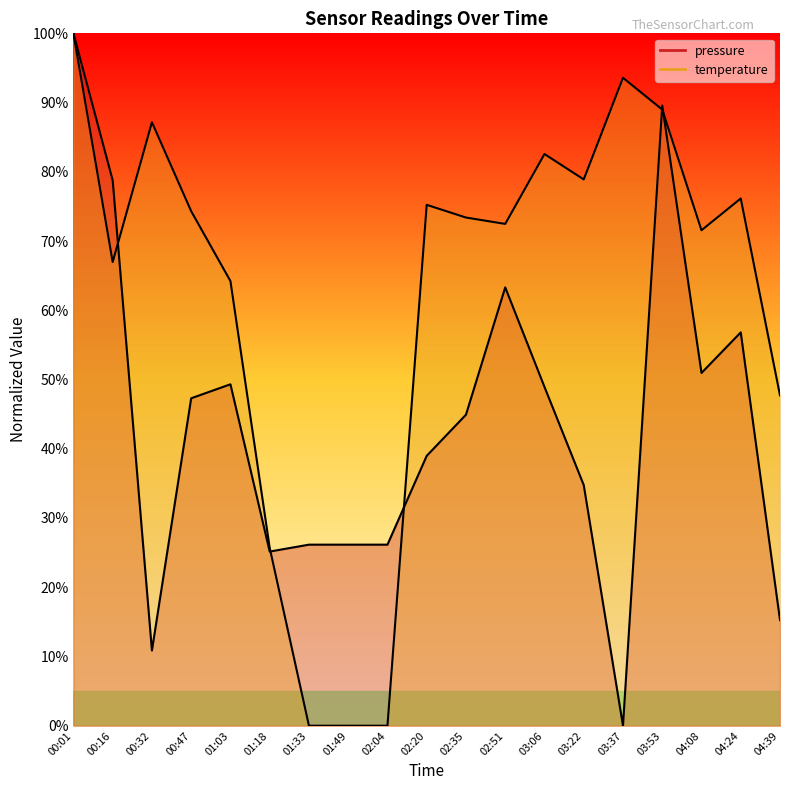

How many series are shown in this chart?

2